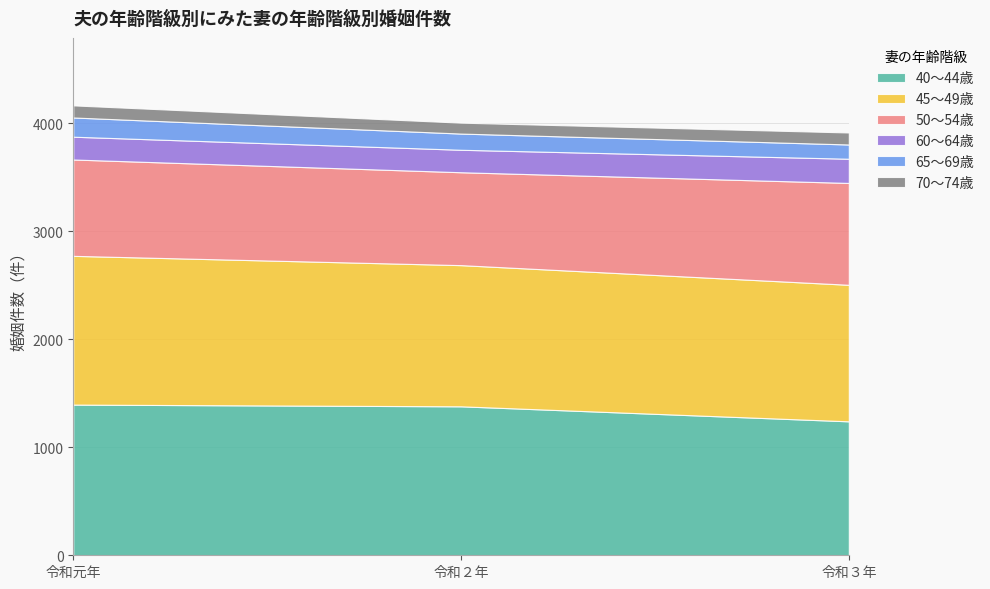

What is the total value across all series at 令和２年?

4005